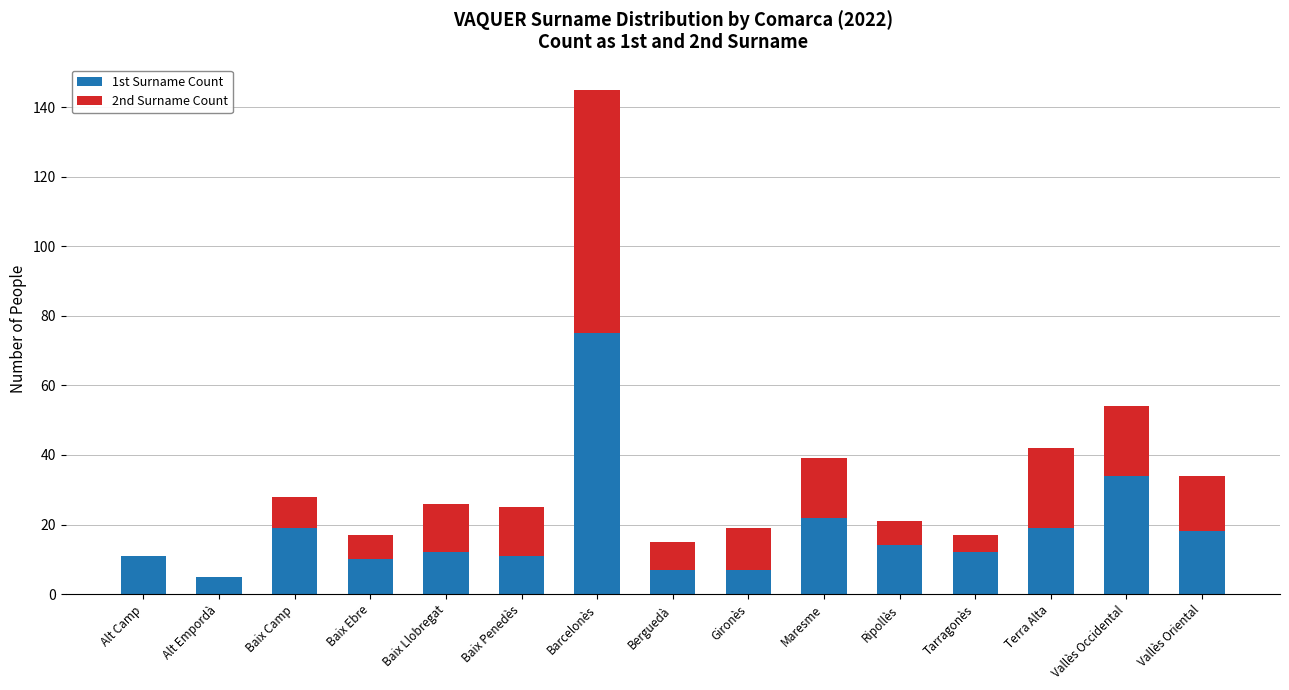

Are the bars grouped side by side (vs. stacked)?

No